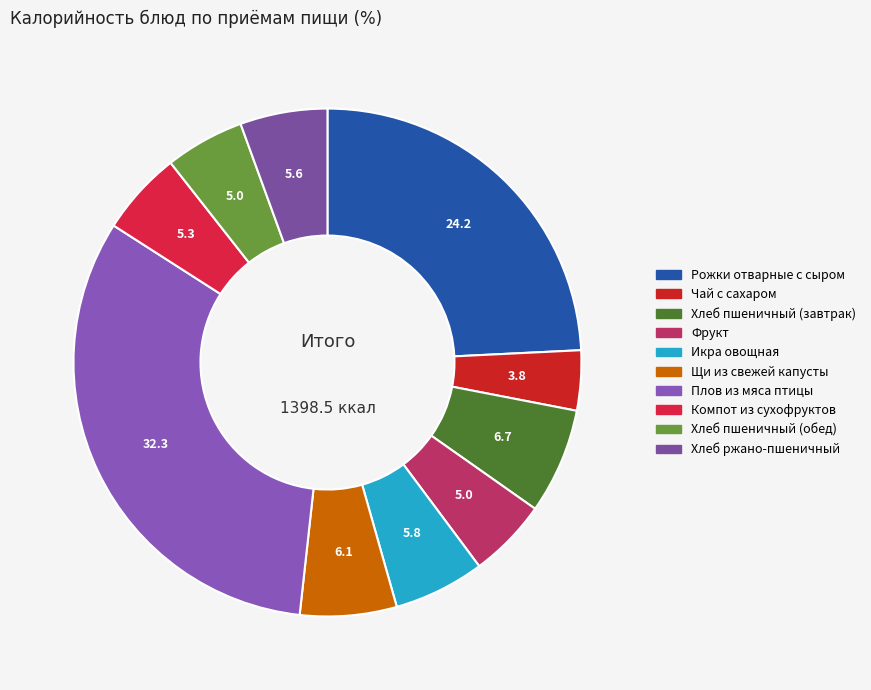

Is there a majority slice in this chart?

No